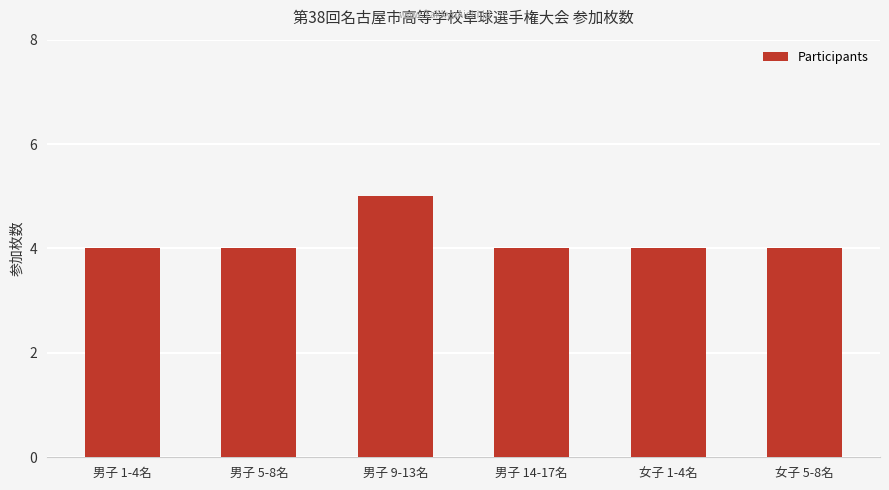

The value at 男子 14-17名 is 1. True or false?

False